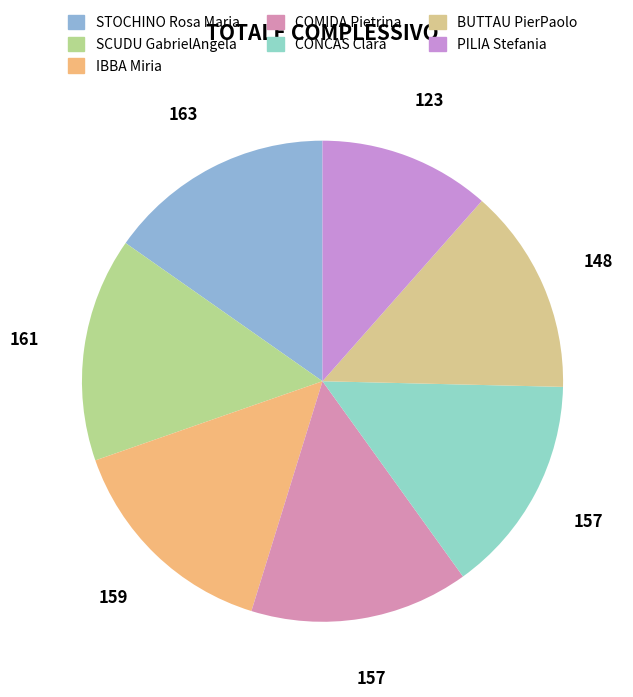

Which slice is the largest?

STOCHINO Rosa Maria